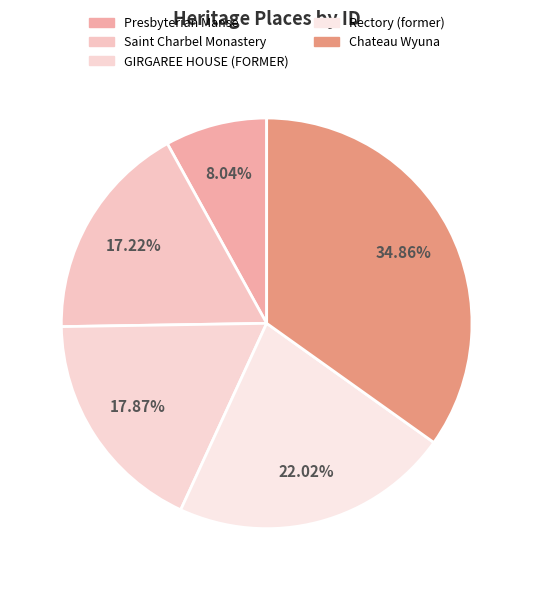

To the nearest percent, what percentage of the pie is Rectory (former)?

22%